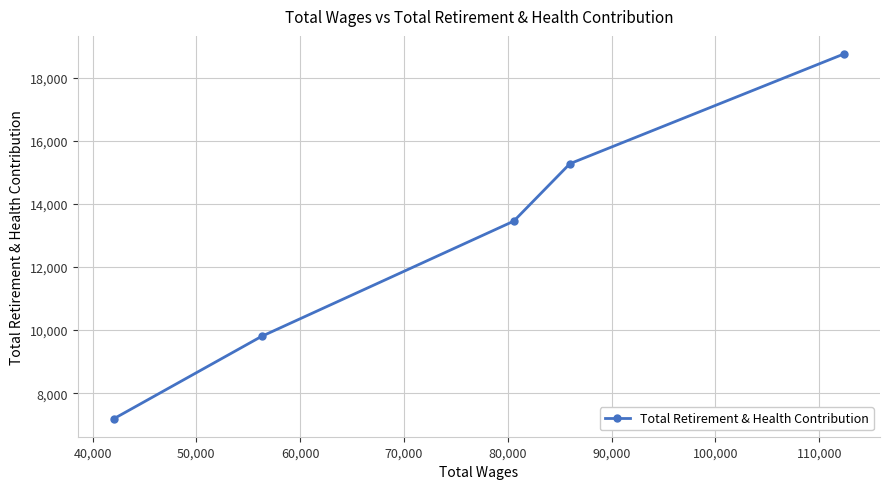

What is the smallest value displayed?

7197